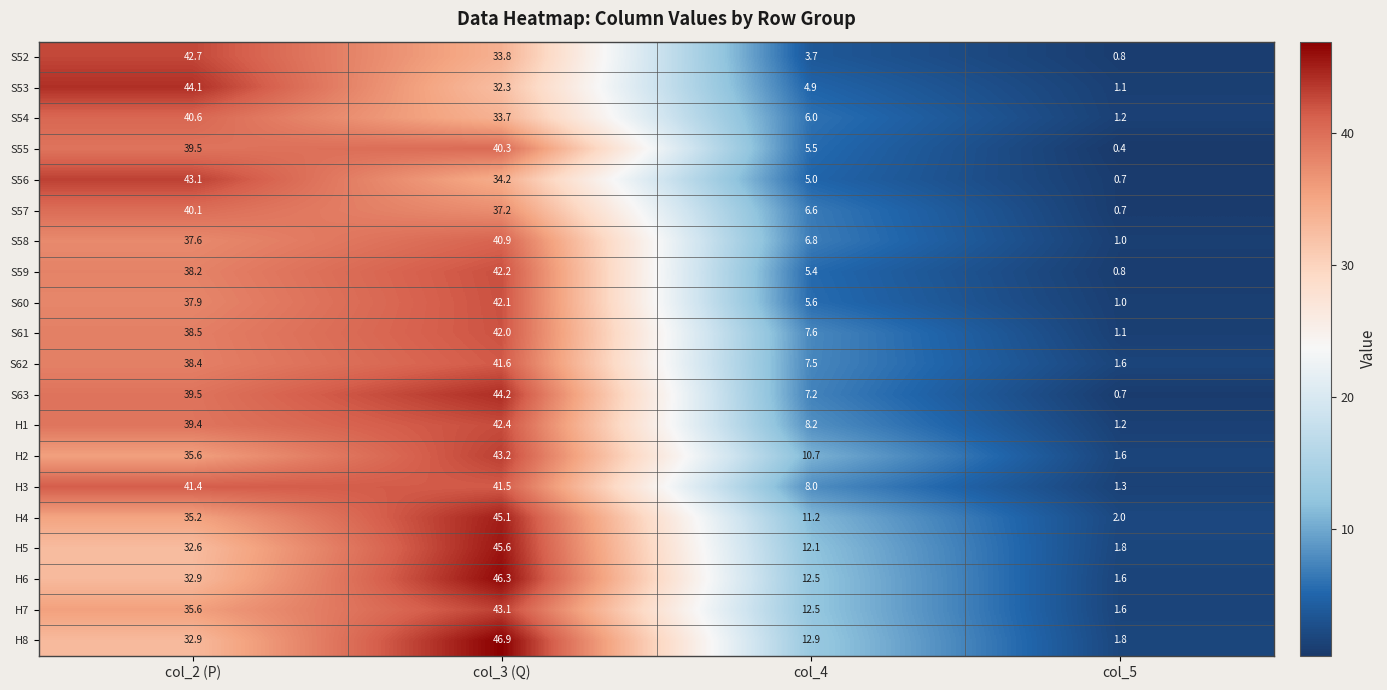

What is the difference between the highest and lowest values at col_4?

9.2